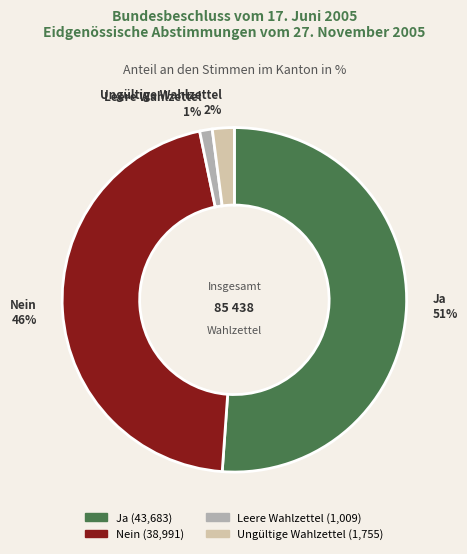

Count the number of slices in the pie.

4